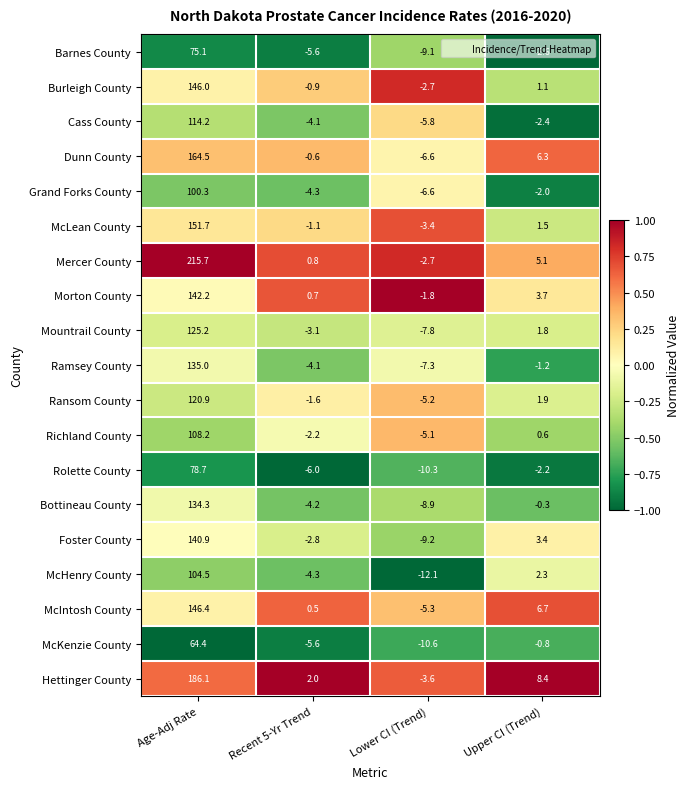

List the series in order of their peak value, highest first.

Mercer County, Hettinger County, Dunn County, McLean County, McIntosh County, Burleigh County, Morton County, Foster County, Ramsey County, Bottineau County, Mountrail County, Ransom County, Cass County, Richland County, McHenry County, Grand Forks County, Rolette County, Barnes County, McKenzie County